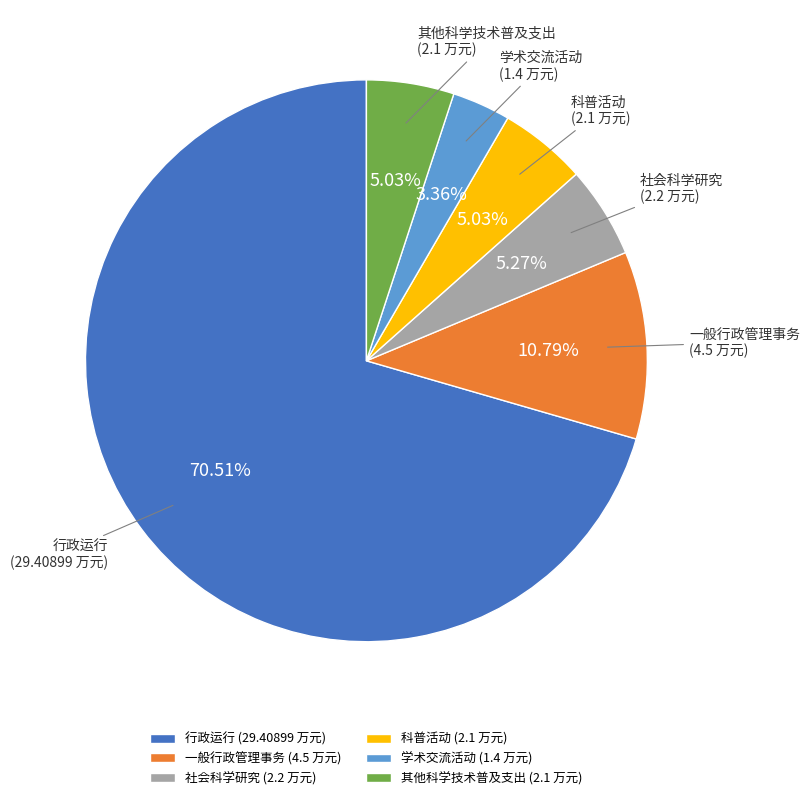

Approximately how many times larger is the value at 科普活动 (2.1 万元) compared to 一般行政管理事务 (4.5 万元)?

0.5